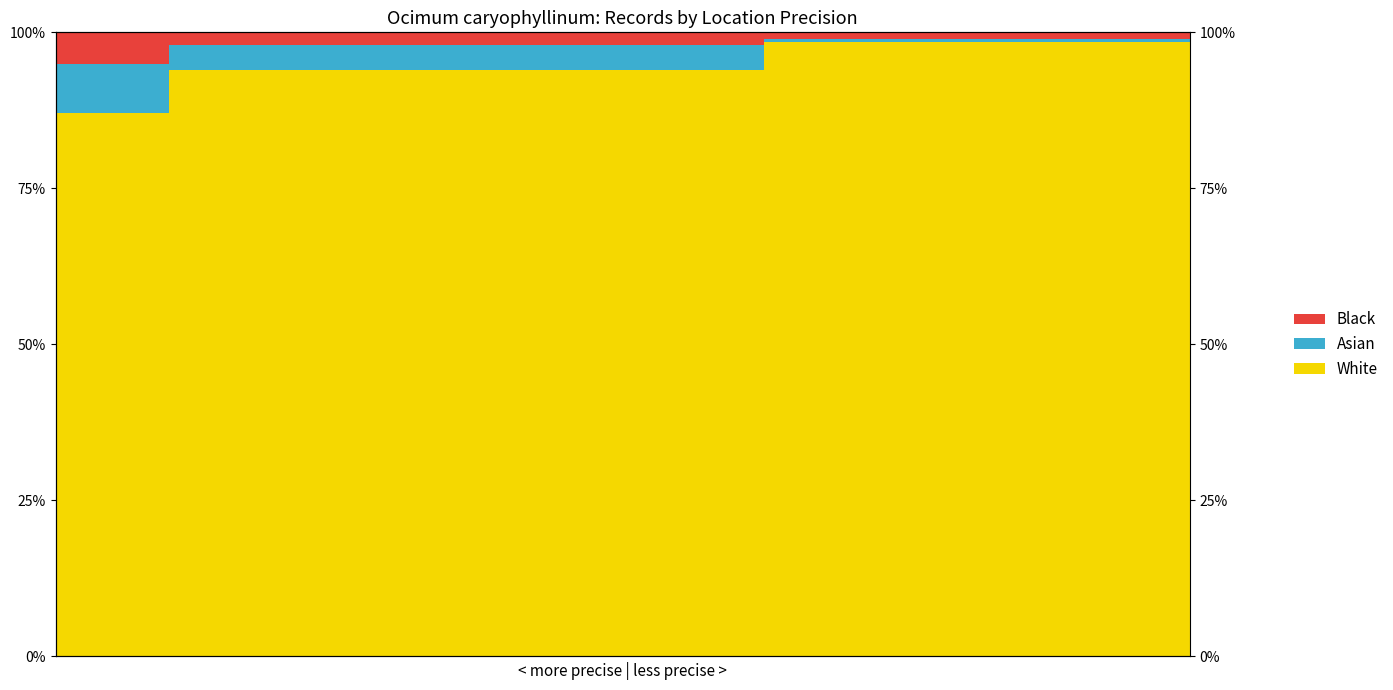

What are all the series names shown in the legend?

White, Asian, Black